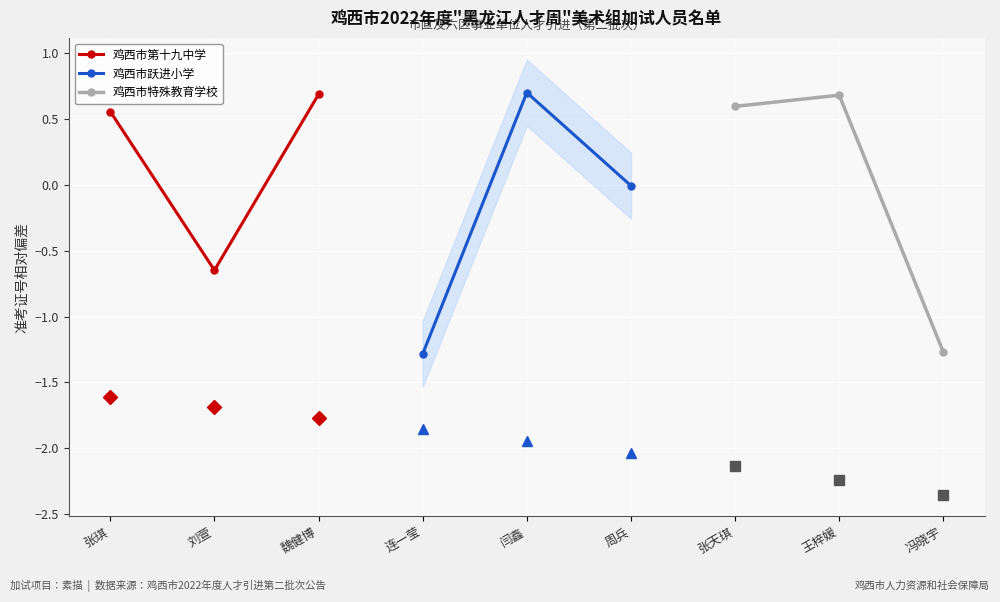

The 鸡西市特殊教育学校 series shows 0.6 at 张天琪. True or false?

True